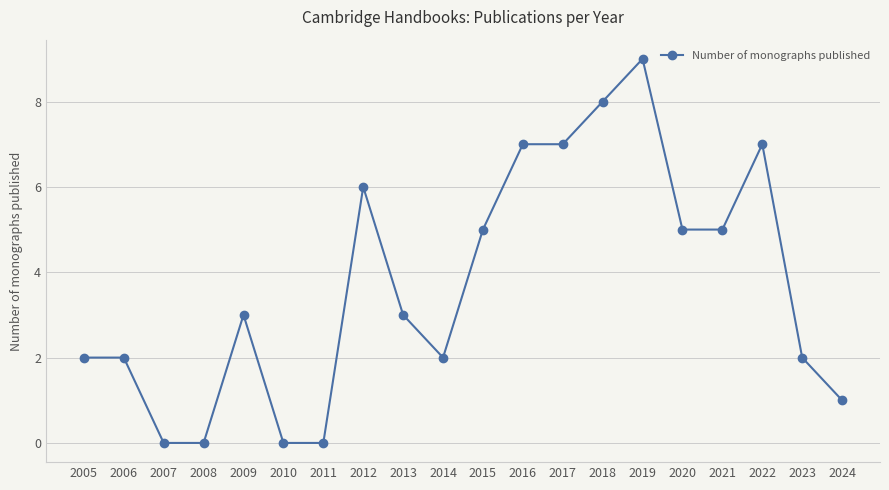

Between 2017 and 2023, which is larger?

2017